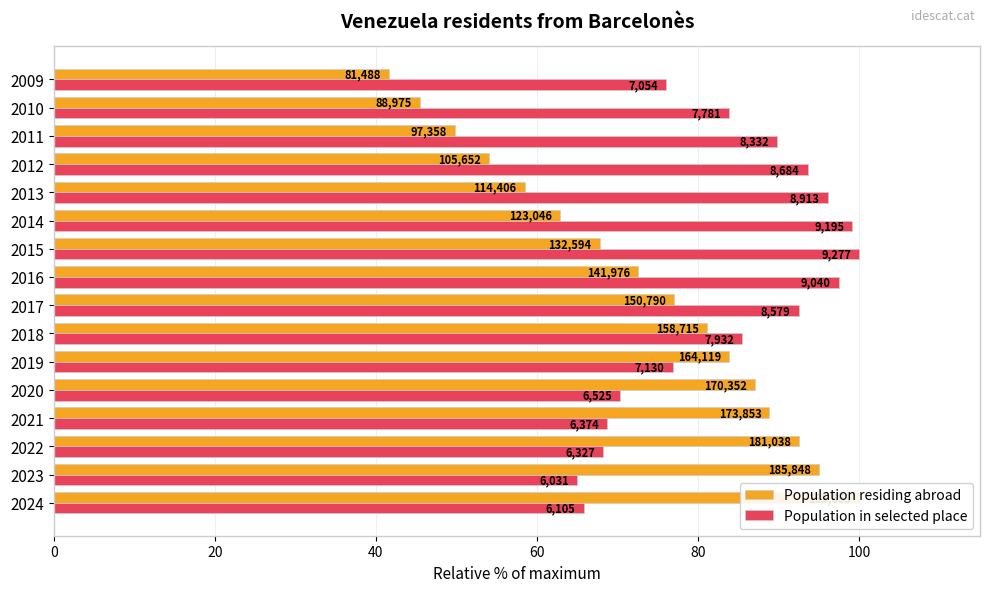

What is the difference between the highest and lowest values at 2009?

34.4